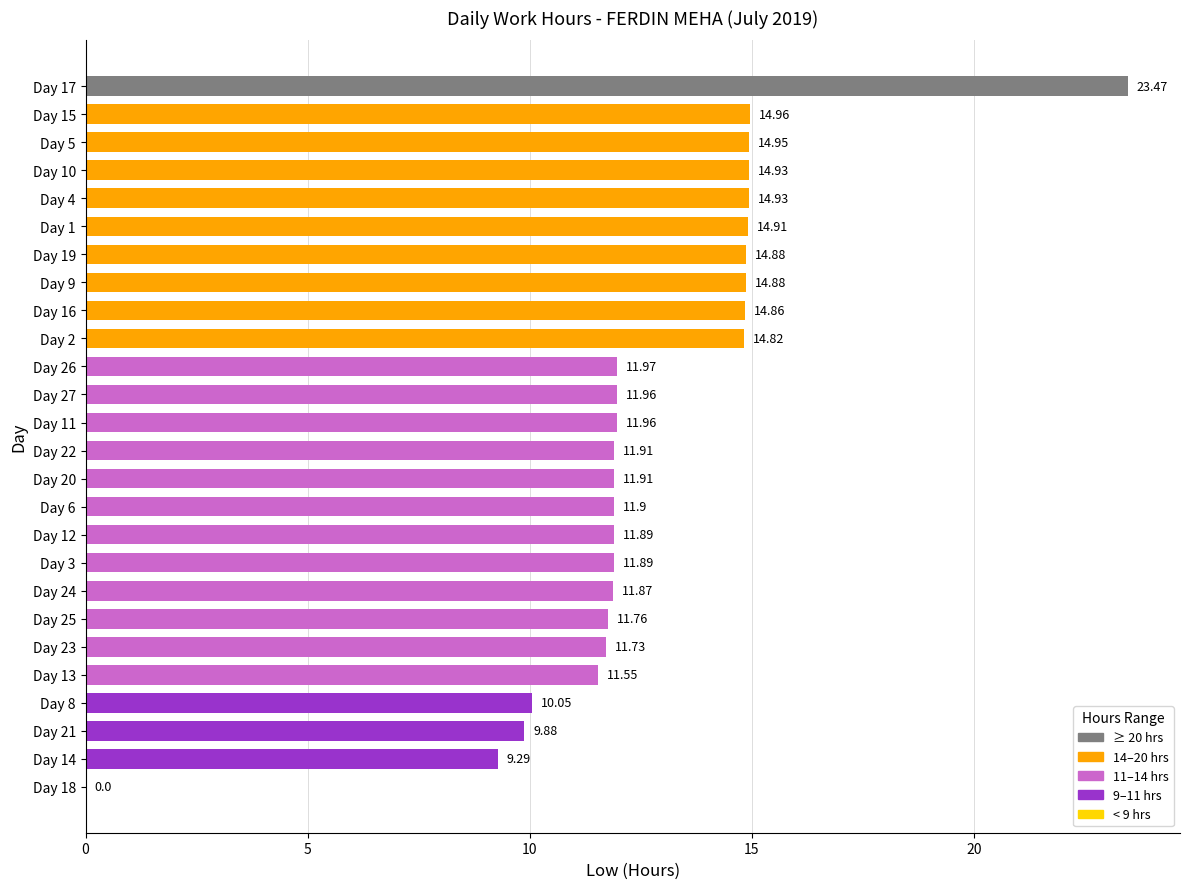

Between Day 23 and Day 26, which is larger?

Day 26